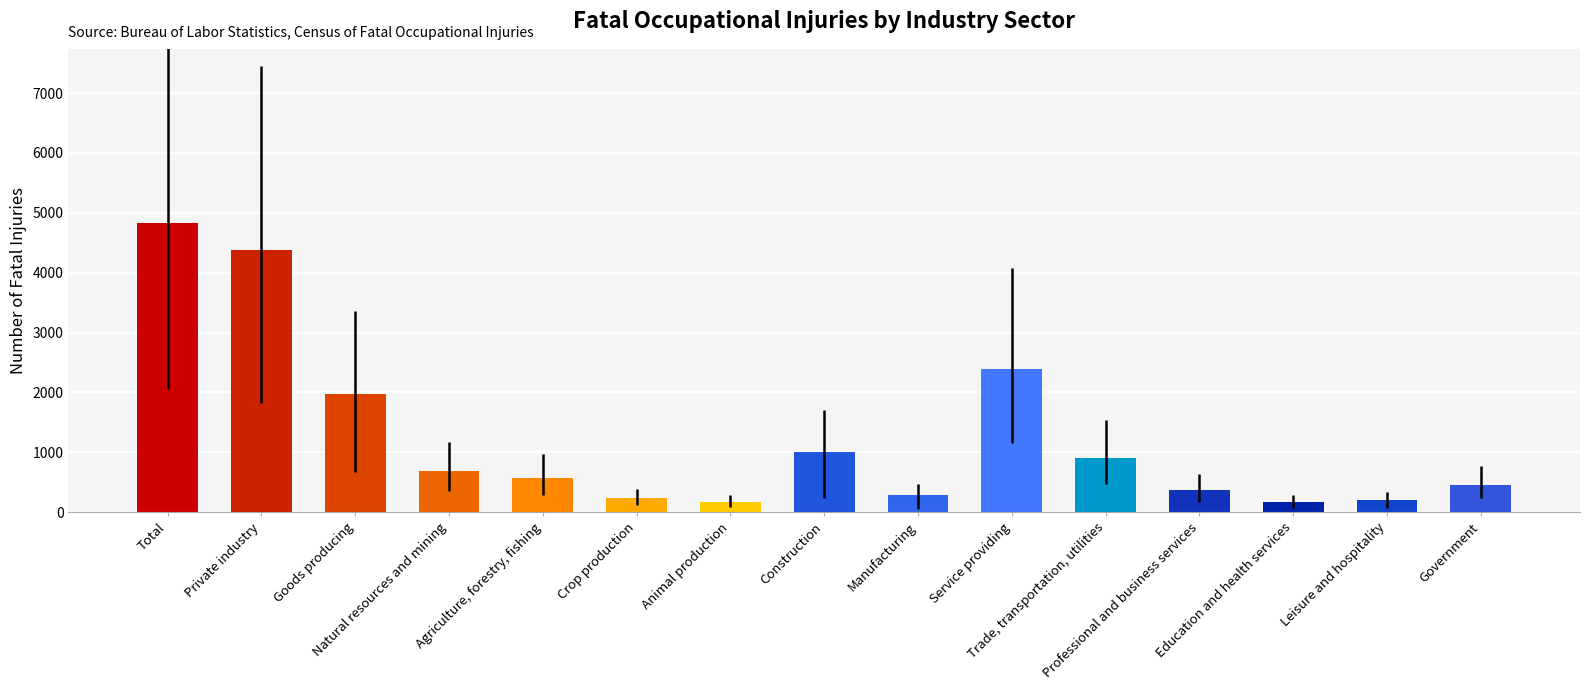

Between Government and Service providing, which is larger?

Service providing